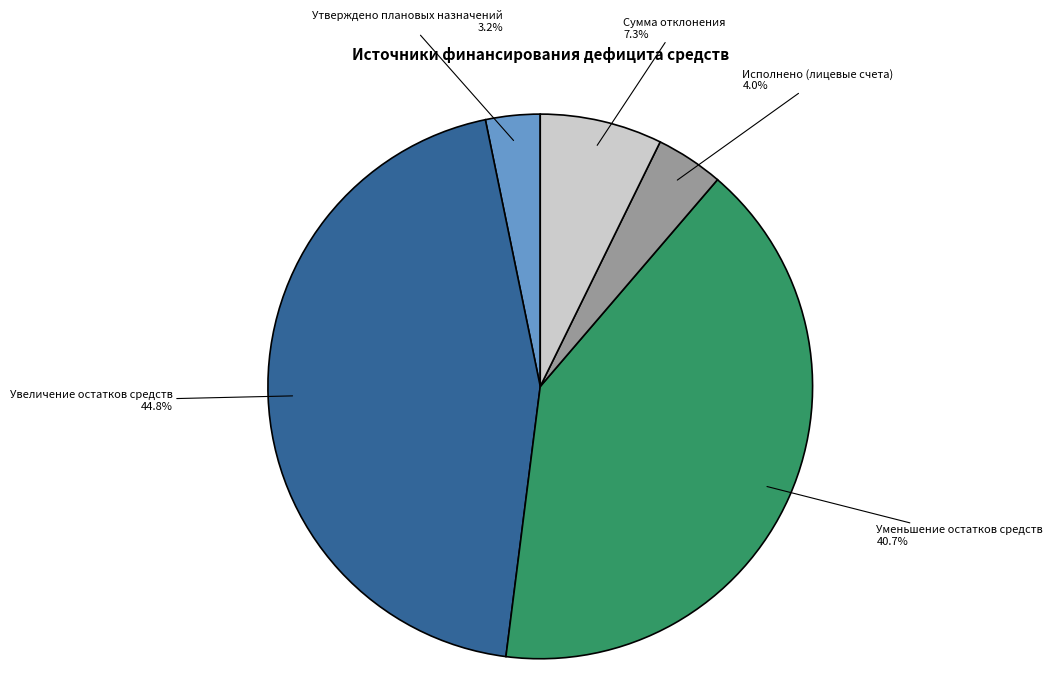

Does any single category account for the majority?

No